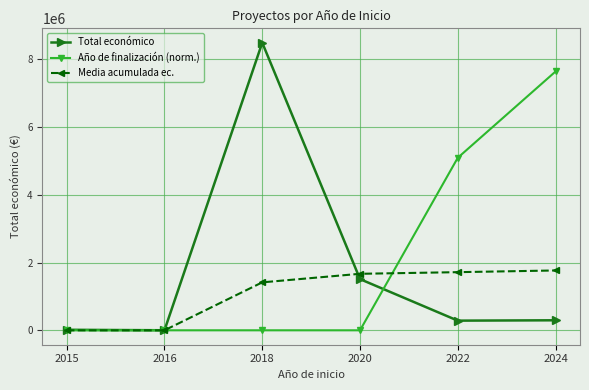

List the series in order of their peak value, lowest first.

Media acumulada ec., Año de finalización (norm.), Total económico